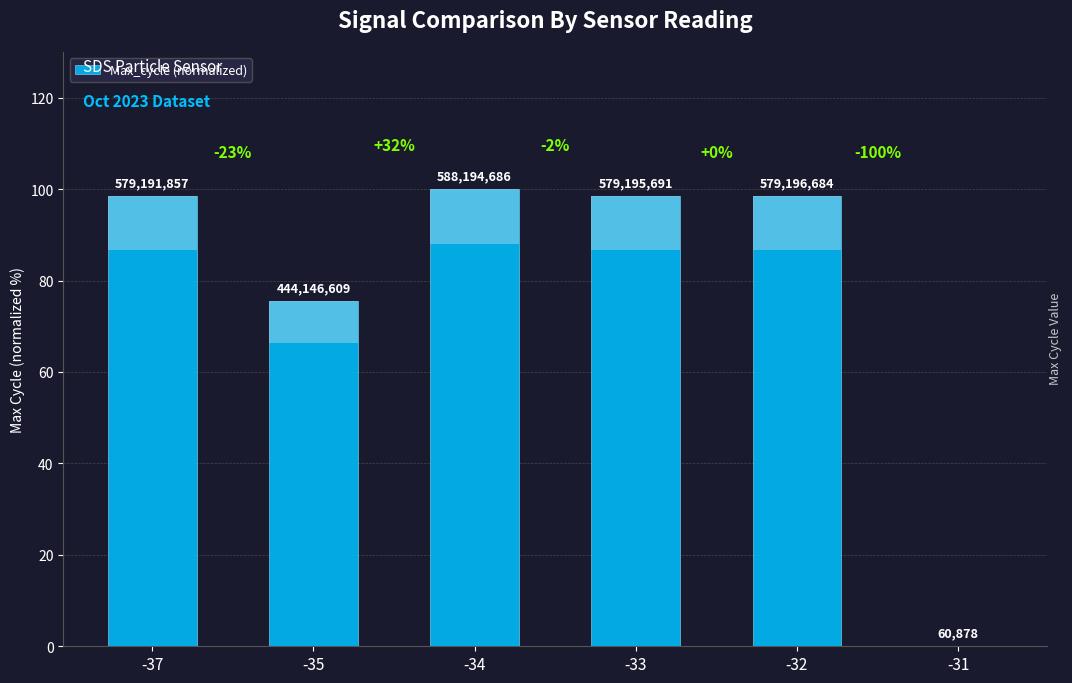

Reading left to right, transcribe all the data shown in this chart.

-37=98.5	-35=75.5	-34=100.0	-33=98.5	-32=98.5	-31=0.0